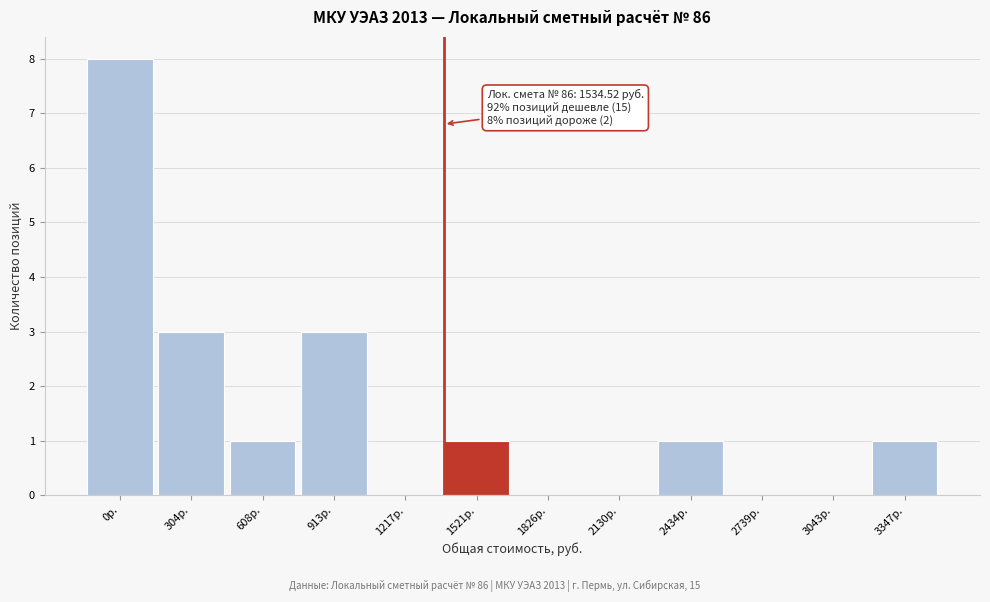

Reading left to right, transcribe all the data shown in this chart.

0р.=8	304р.=3	608р.=1	913р.=3	1217р.=0	1521р.=1	1826р.=0	2130р.=0	2434р.=1	2739р.=0	3043р.=0	3347р.=1